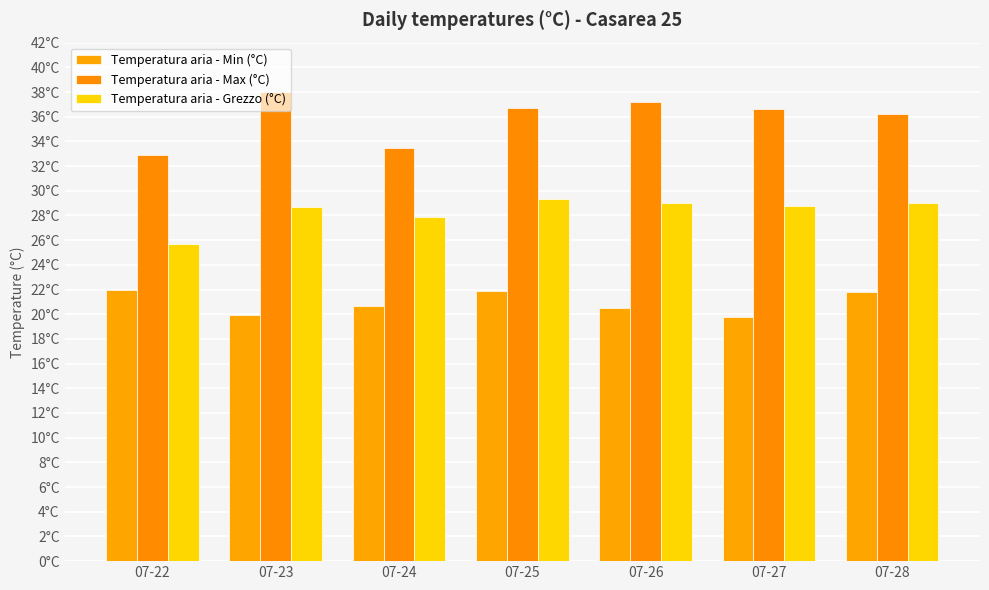

Are the bars horizontal?

No